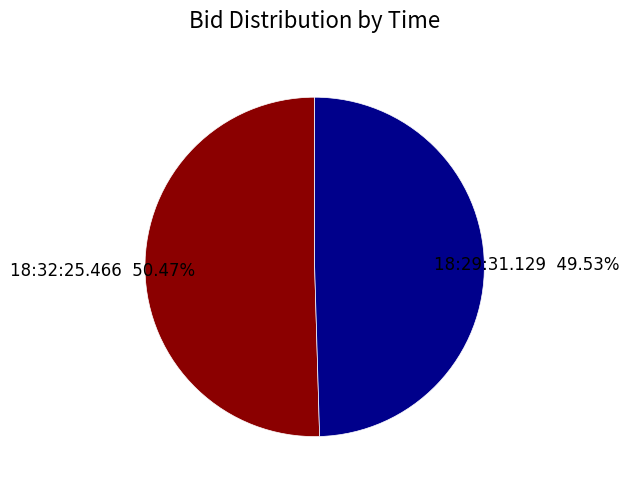

Which slice is the largest?

18:32:25.466